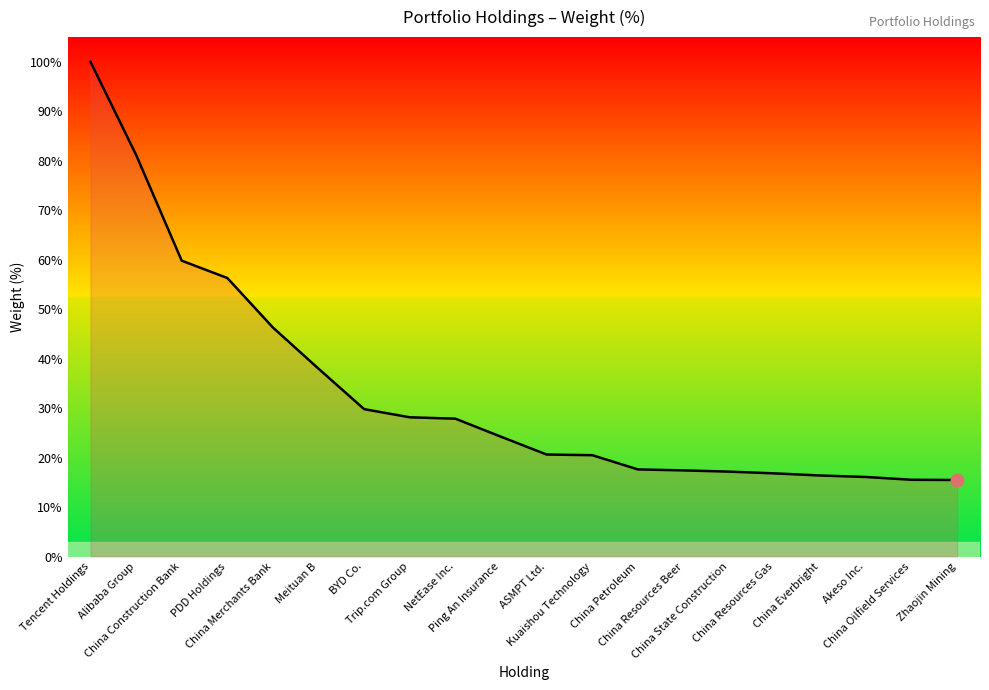

What is the change in value from China Petroleum to China State Construction?

-0.4